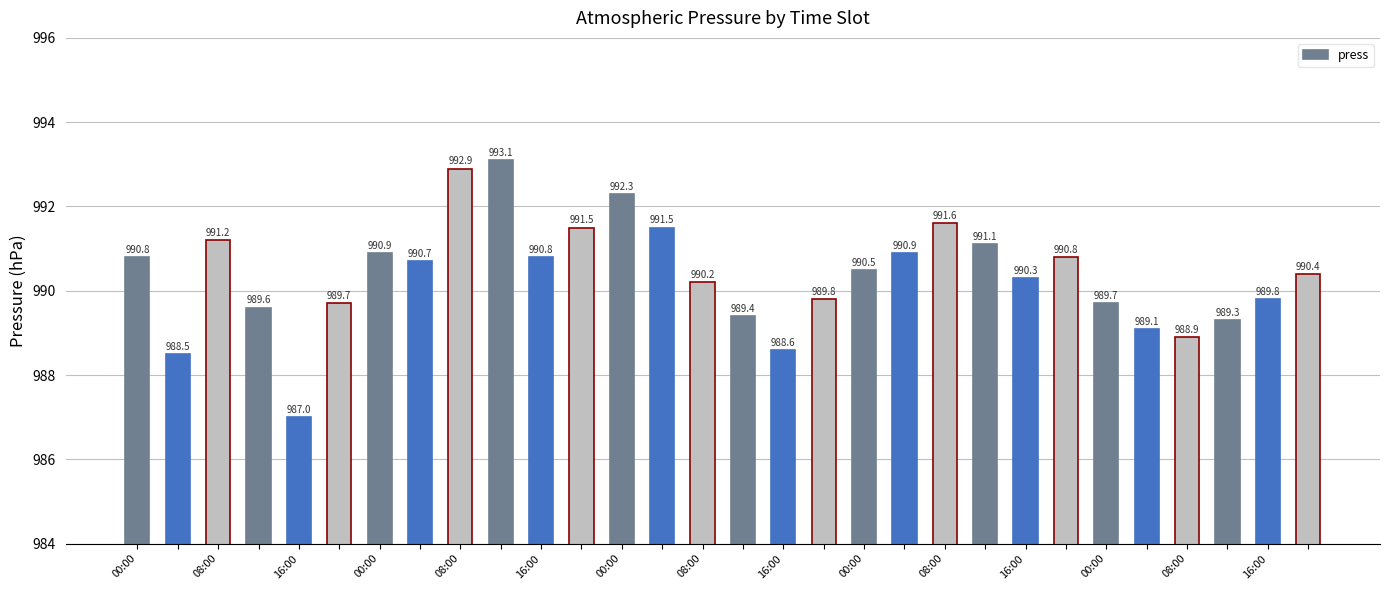

What is the average value?

990.4